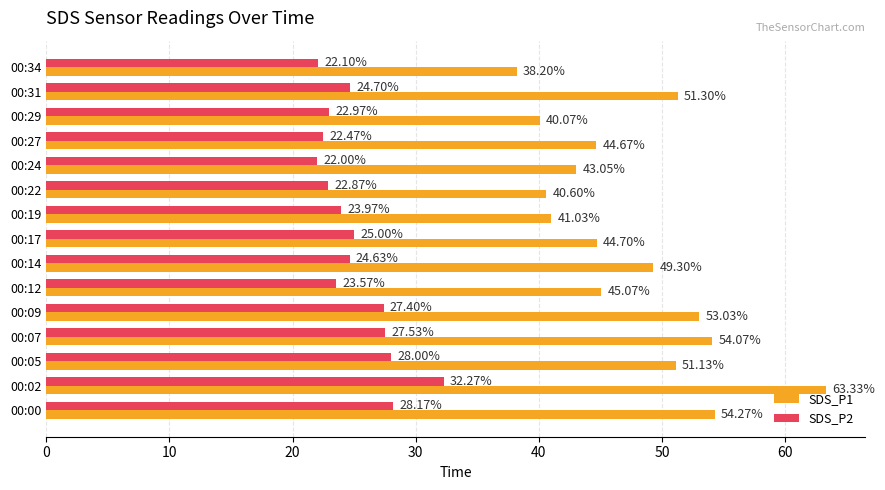

Between 00:02 and 00:09, which series saw the biggest shift?

SDS_P1